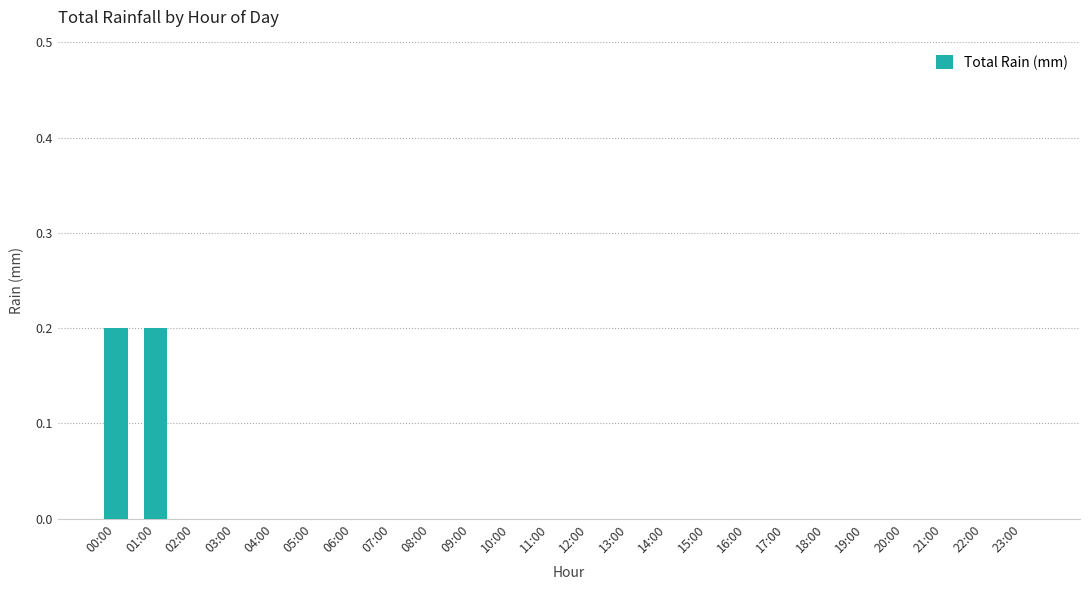

What is the sum of all values?

0.4